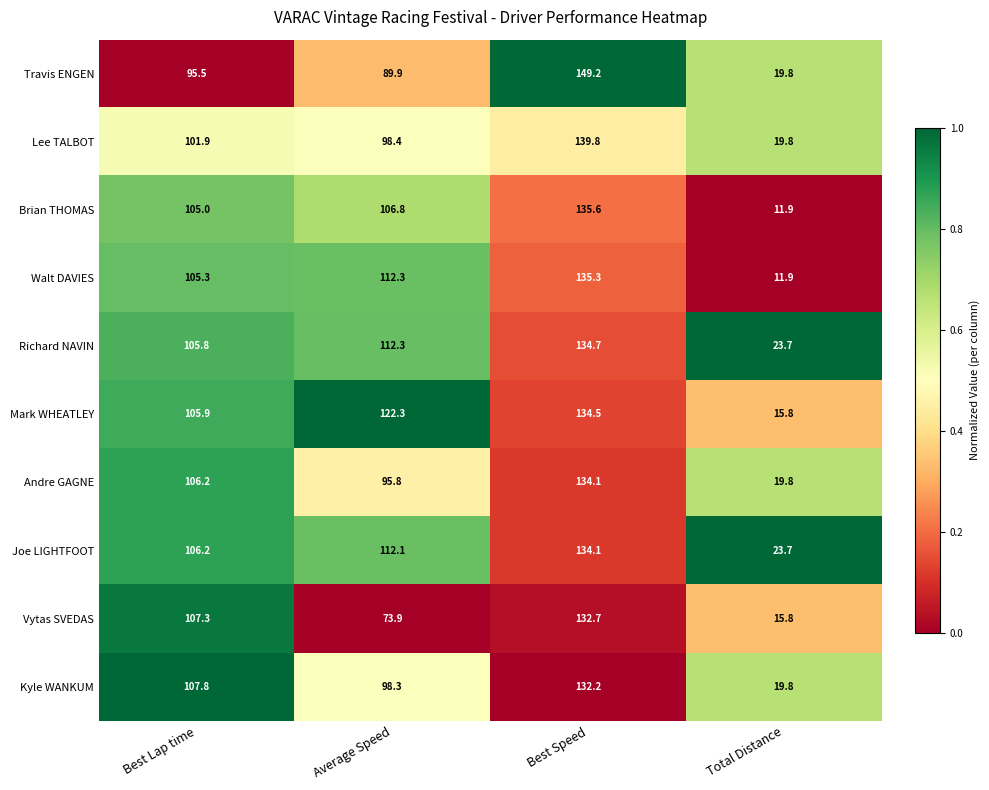

What is the average value of the Richard NAVIN series?

94.1